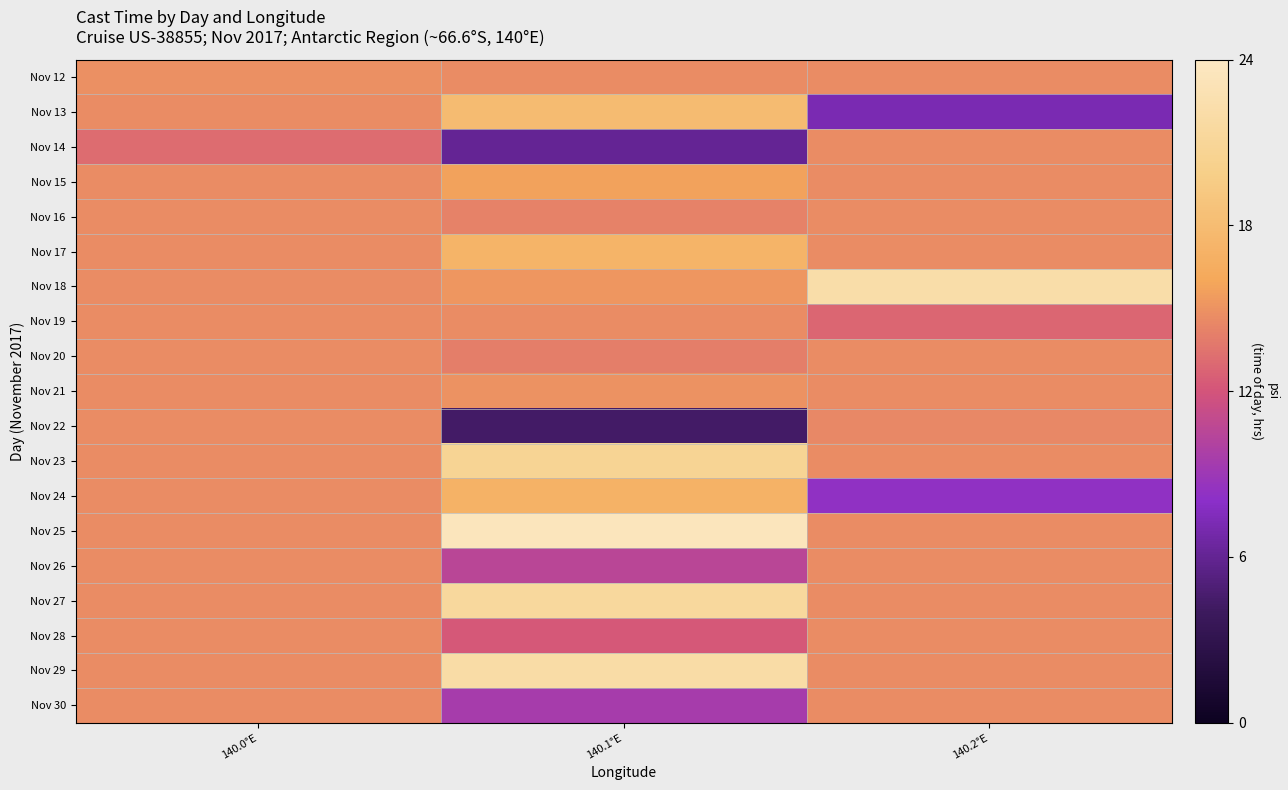

What is the difference between the highest and lowest values at 140.0°E?

1.7